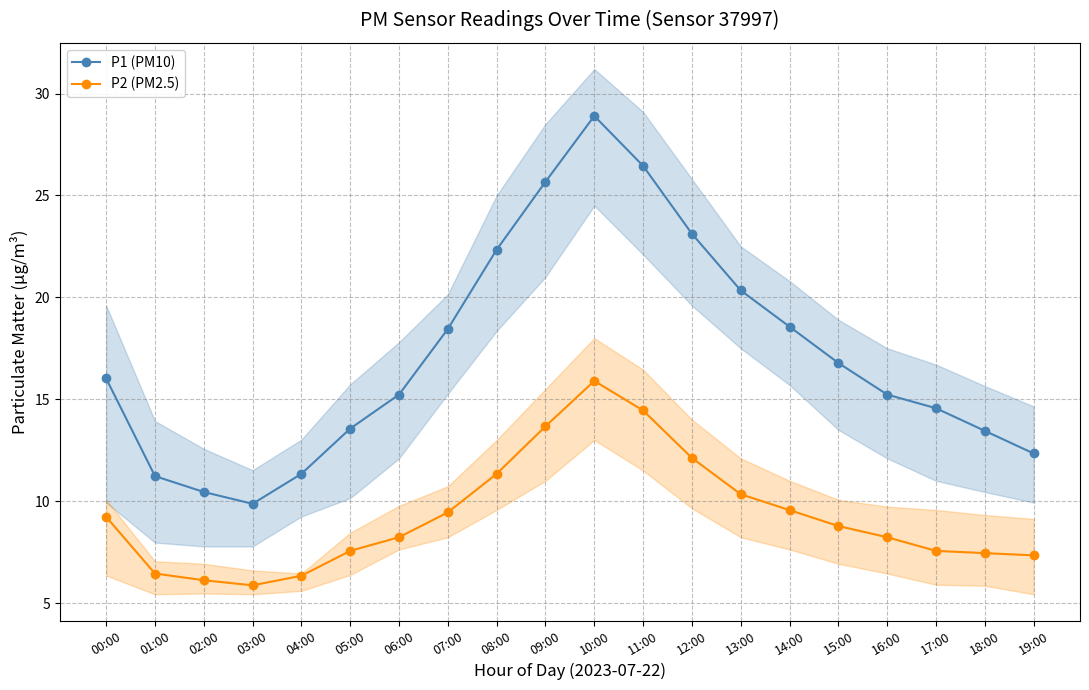

What is the difference between the maximum and second lowest values in the P2 (PM2.5) series?

9.8